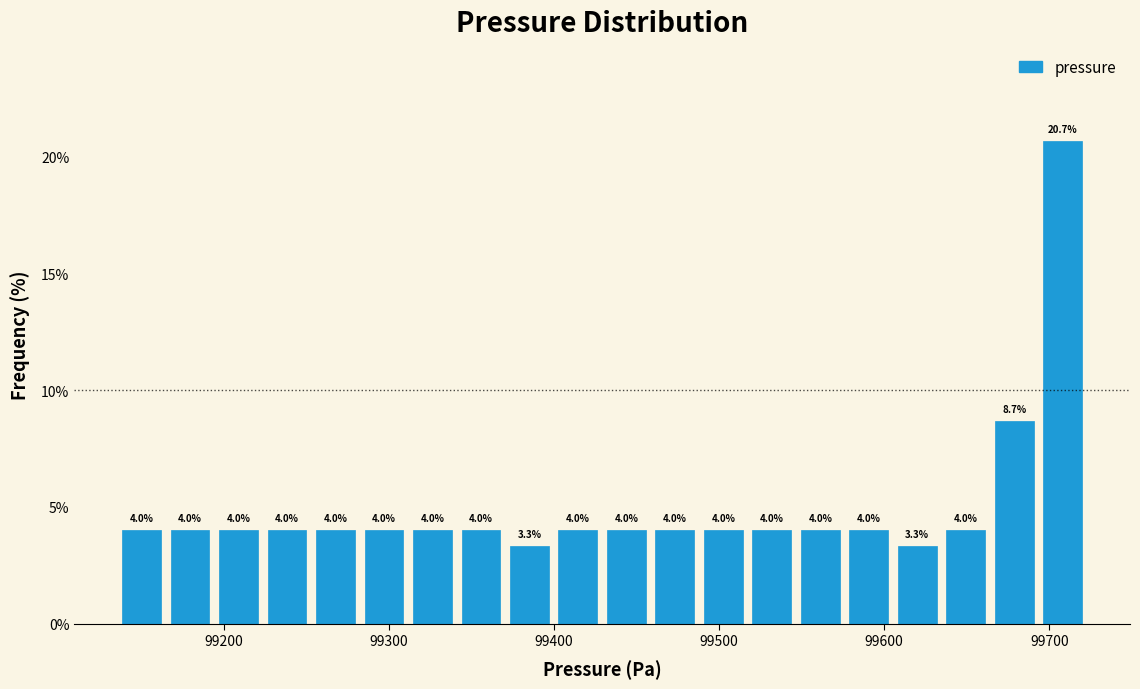

Read against the x-axis, roughly where is the centre of the tallest bar?

99710